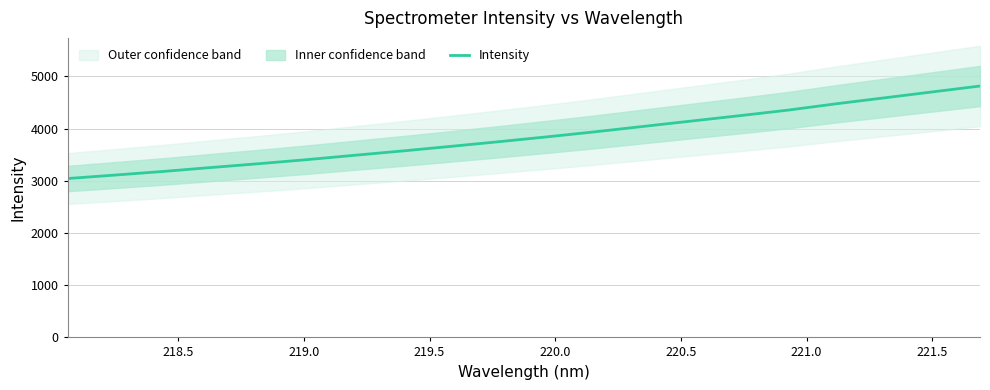

What is the lowest value of the Intensity series?

3043.6